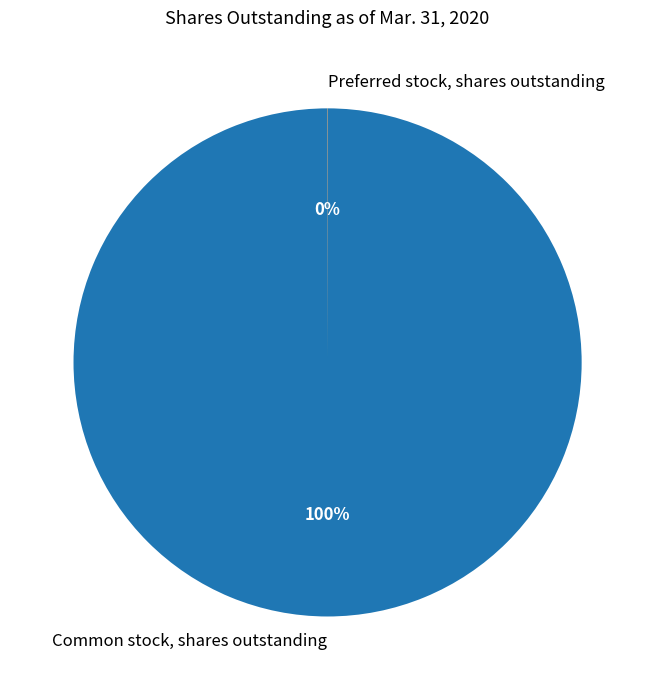

To the nearest percent, what is the average slice percentage?

50%